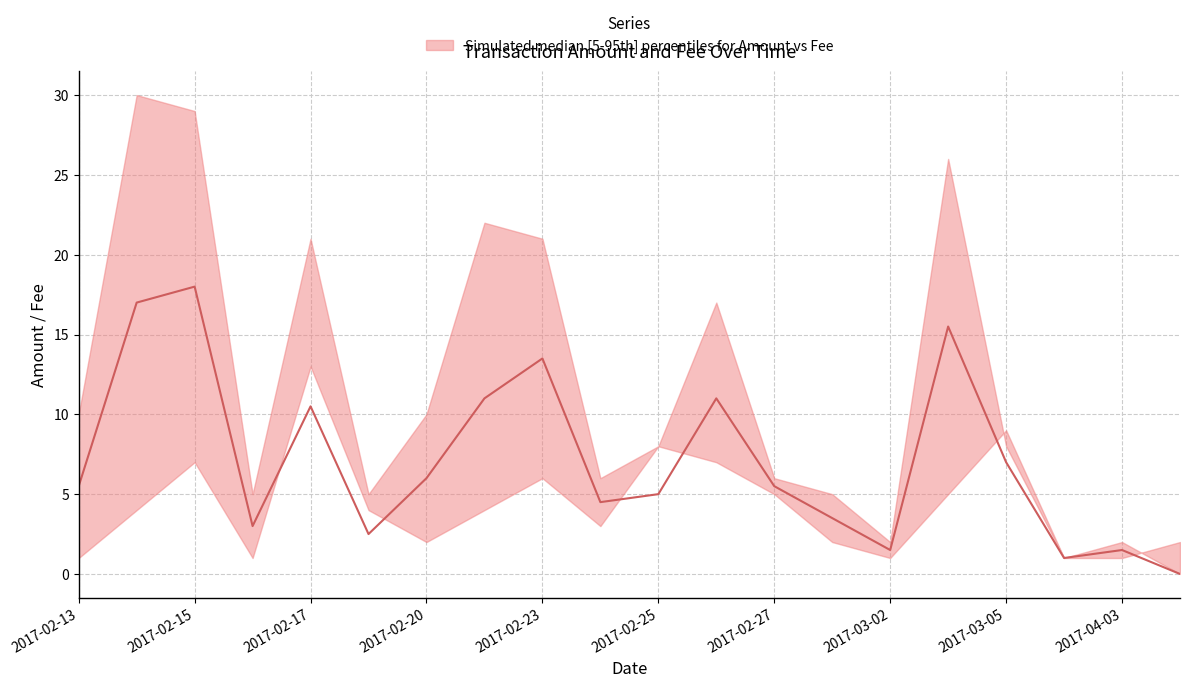

The Amount_sum series shows -18.1 at 2017-12-29. True or false?

False